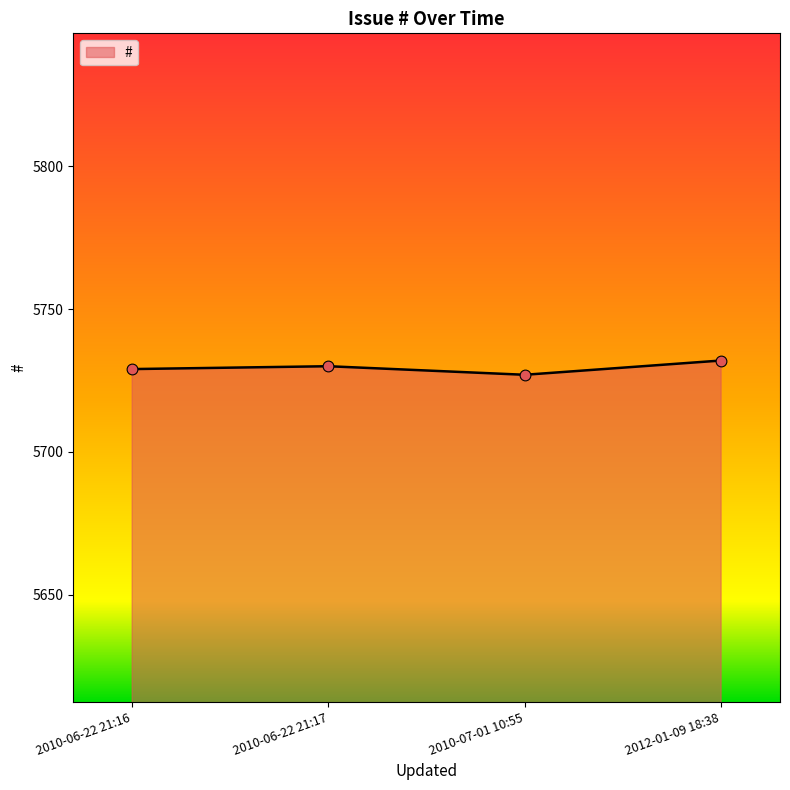

Between 2010-07-01 10:55 and 2012-01-09 18:38, which is larger?

2012-01-09 18:38